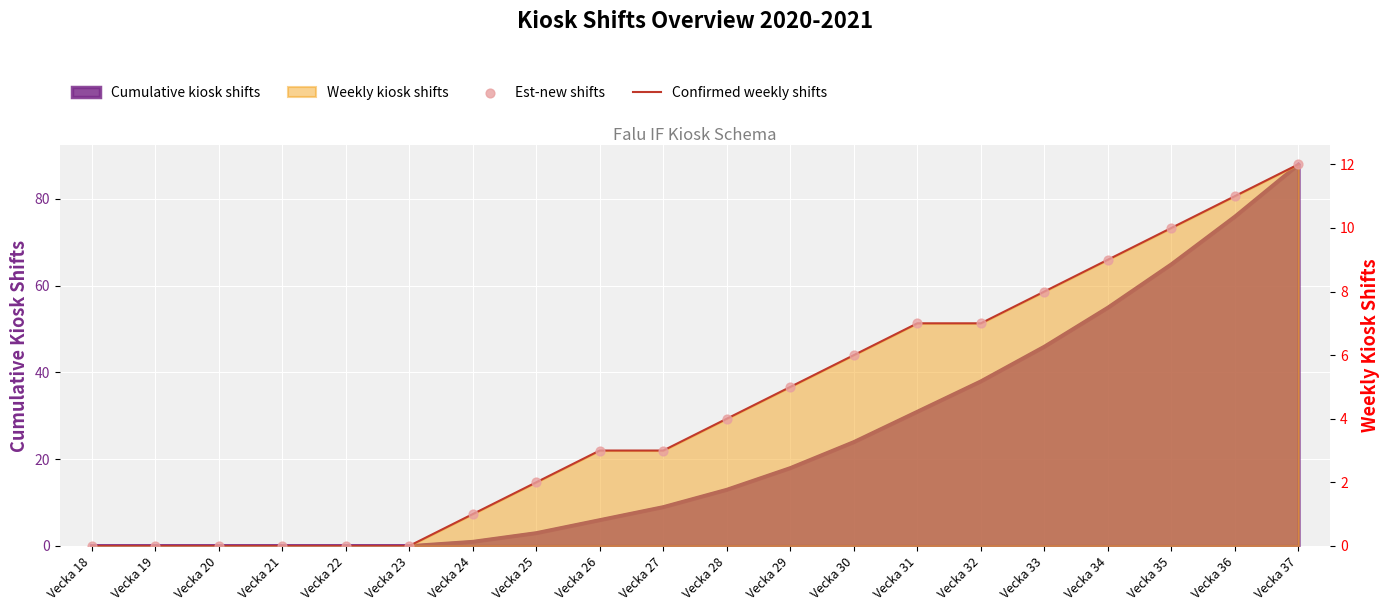

Is the value of Confirmed weekly shifts at Vecka 35 greater than the value of Est-new shifts at Vecka 36?

No